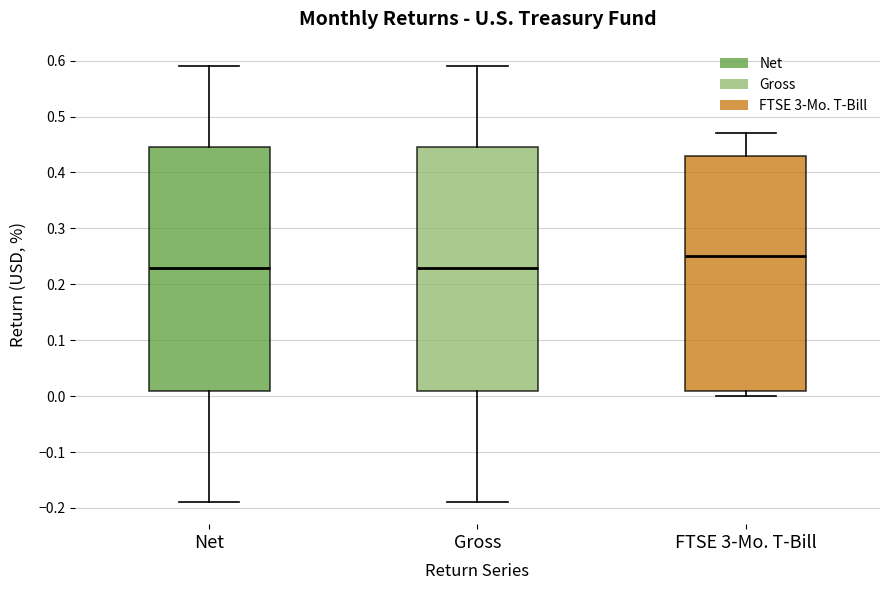

Reading left to right, read every box against the y-axis: the position of its median line, the range the box covers, and the ends of its whiskers. The values are not printed on the chart, so give them approximately, as read against the axis.

Net: median 0.23, box 0.01 to 0.45, whiskers -0.19 to 0.59
Gross: median 0.23, box 0.01 to 0.45, whiskers -0.19 to 0.59
FTSE 3-Mo. T-Bill: median 0.25, box 0.01 to 0.43, whiskers 0.00 to 0.47